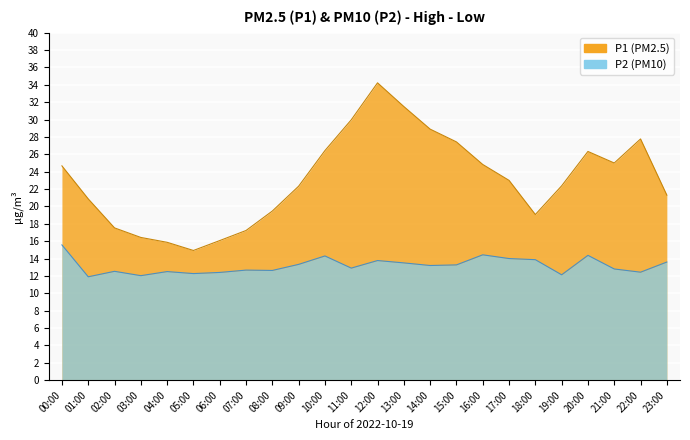

Is it true that P1 equals 14.0 at 10:00?

False